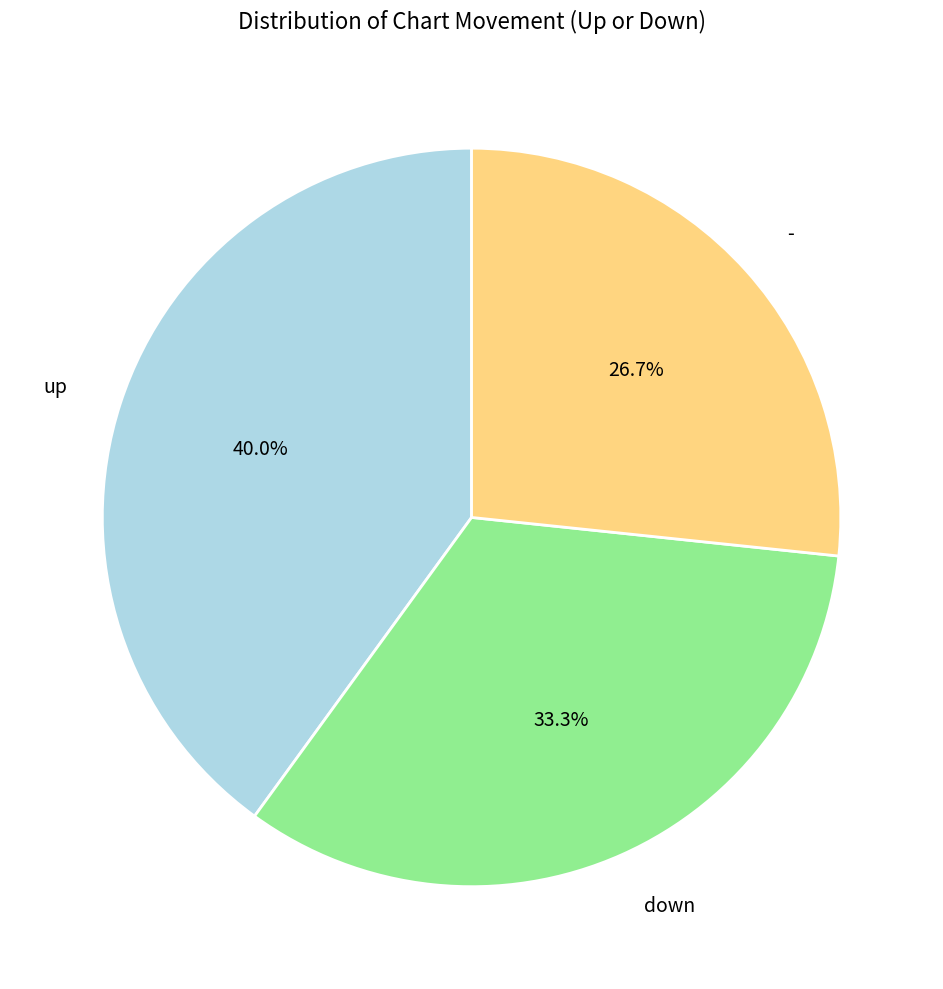

Is it true that down is 33% of the pie?

True